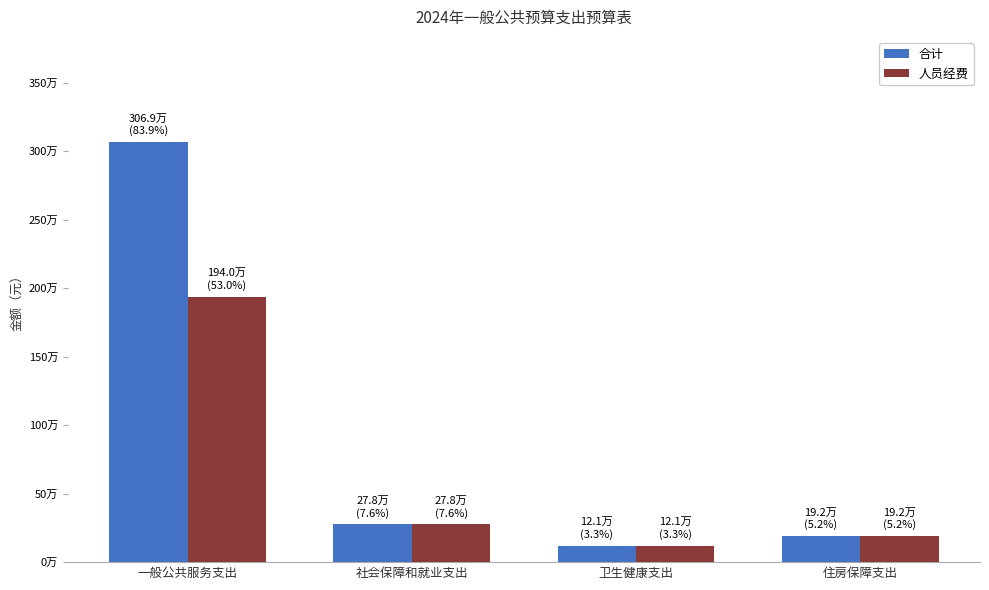

The 人员经费 series shows 121222.7 at 卫生健康支出. True or false?

True